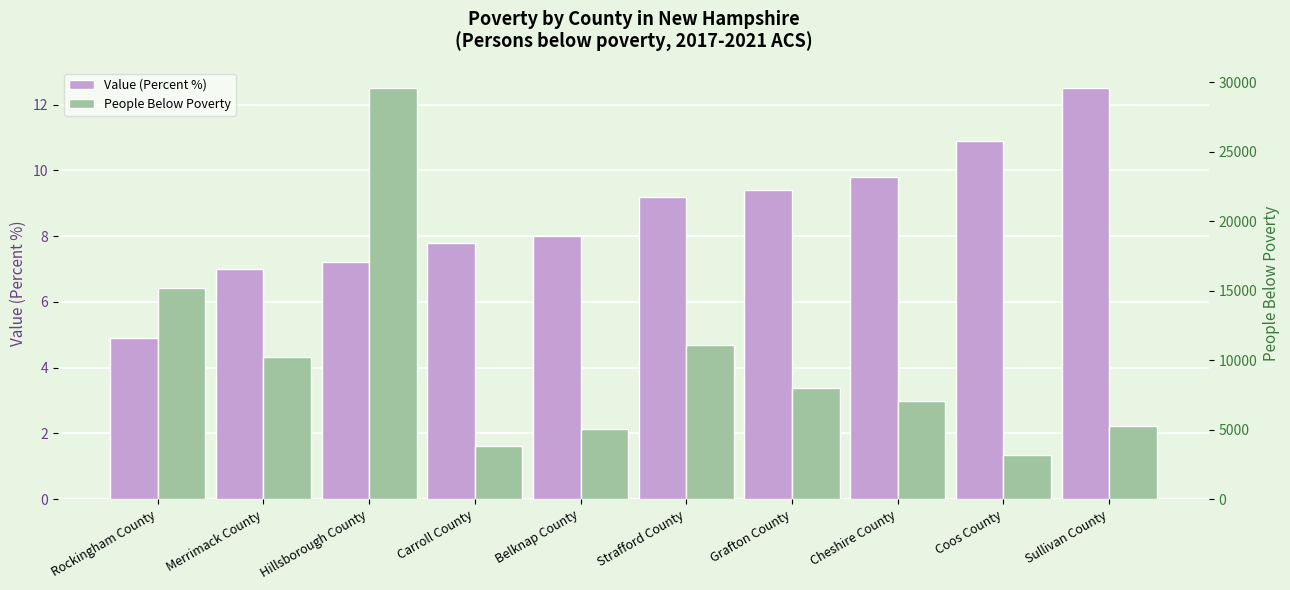

Reading left to right, transcribe all the data shown in this chart.

Value (Percent %): 4.9	7.0	7.2	7.8	8.0	9.2	9.4	9.8	10.9	12.5
People Below Poverty: 15215.0	10220.0	29563.0	3849.0	5019.0	11064.0	7975.0	7040.0	3207.0	5277.0